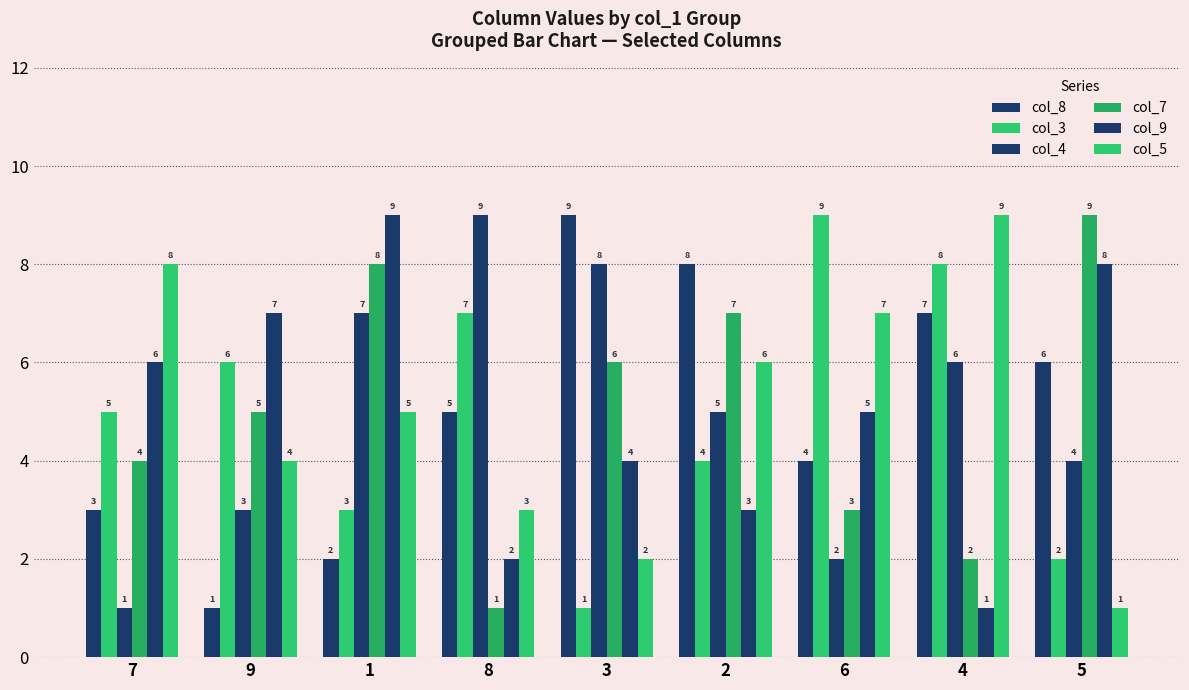

Reading left to right, list all the values displayed in this chart.

col_8: 3	1	2	5	9	8	4	7	6
col_3: 5	6	3	7	1	4	9	8	2
col_4: 1	3	7	9	8	5	2	6	4
col_7: 4	5	8	1	6	7	3	2	9
col_9: 6	7	9	2	4	3	5	1	8
col_5: 8	4	5	3	2	6	7	9	1